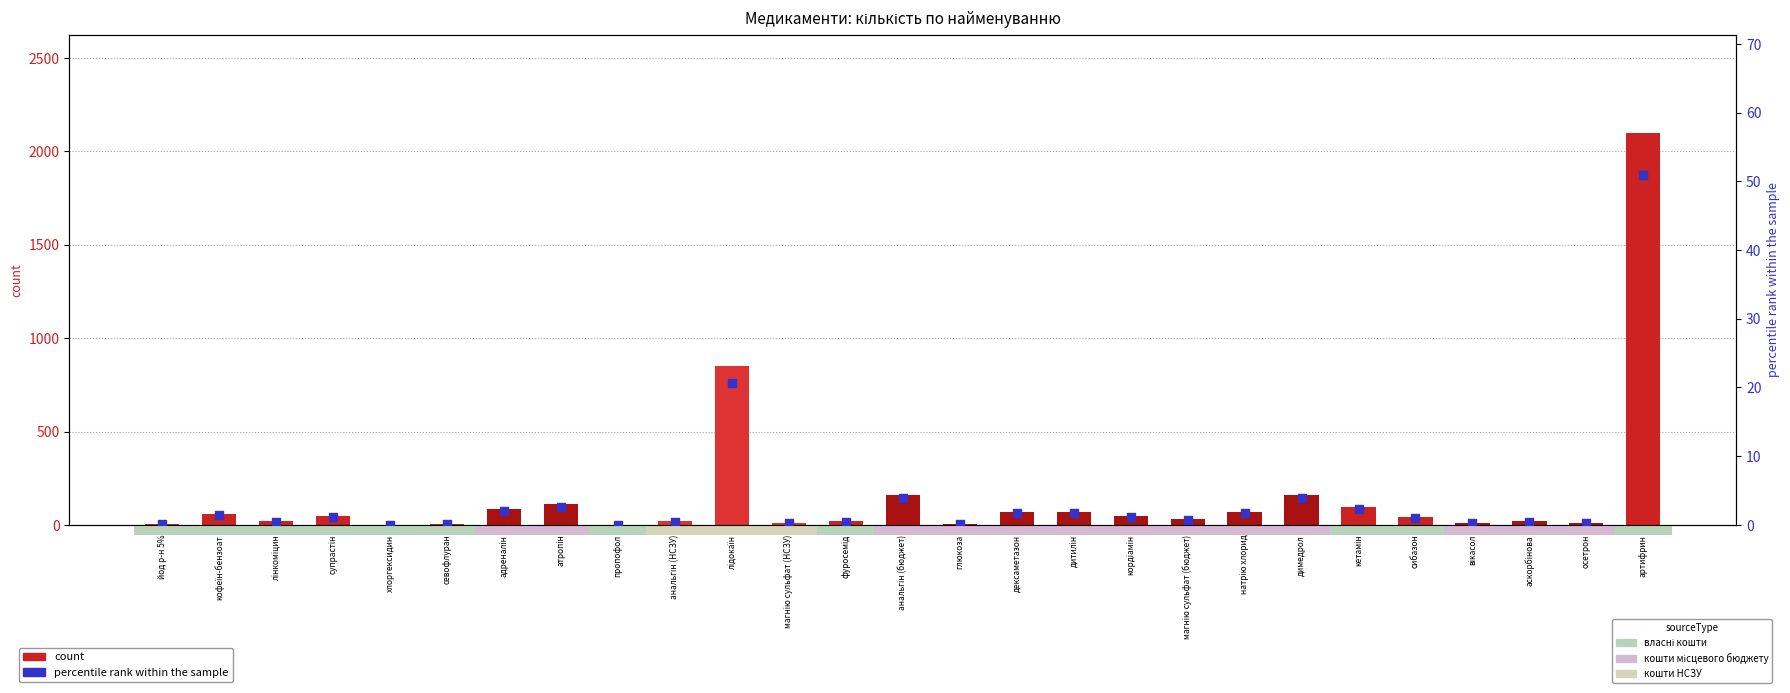

Which series reaches the maximum Y coordinate?

count